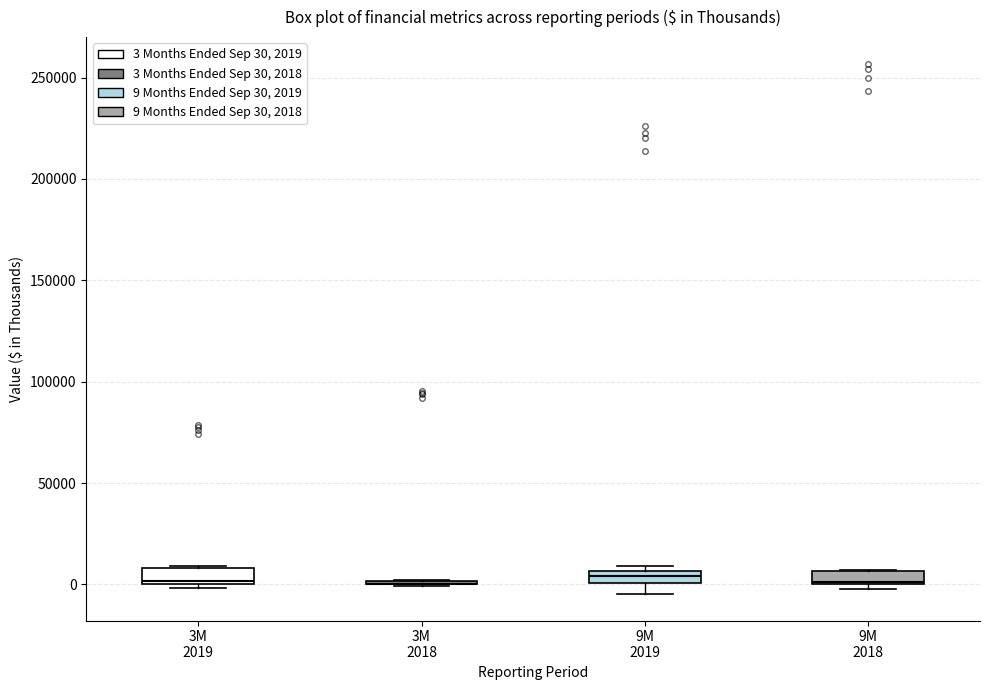

Where is the lower edge of the box for 9M 2018 on the y-axis? The values are not printed on the chart, so give them approximately, as read against the axis.

0